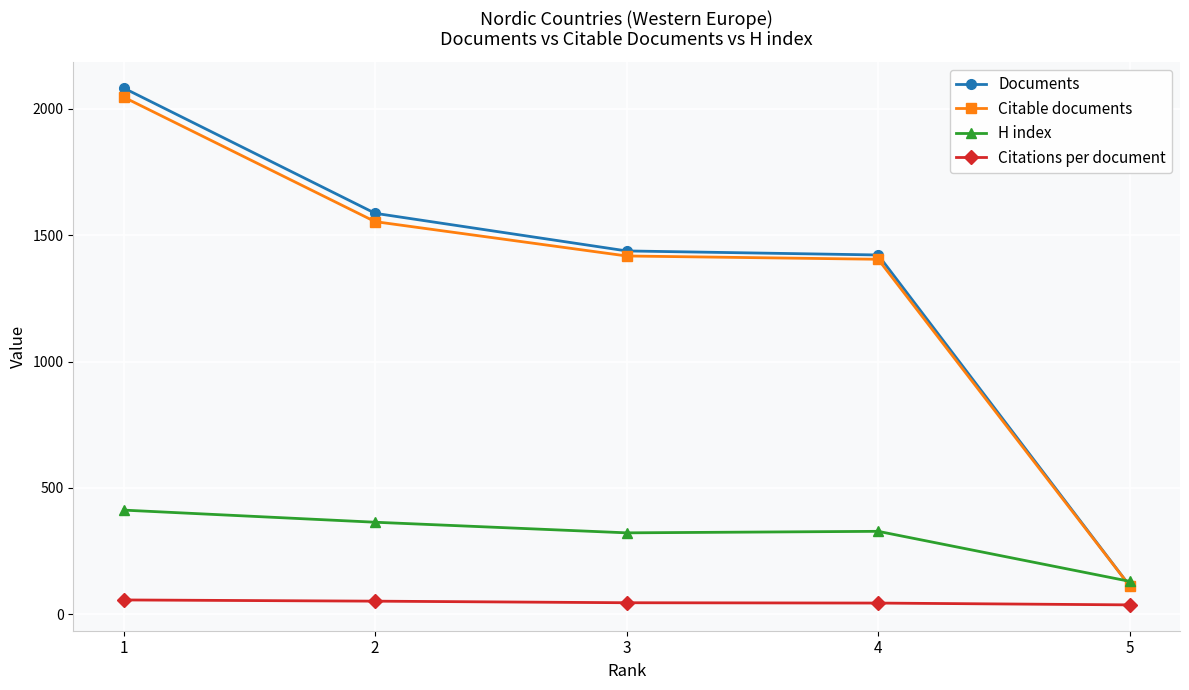

What is the difference between the highest and lowest values at 1?

2026.6